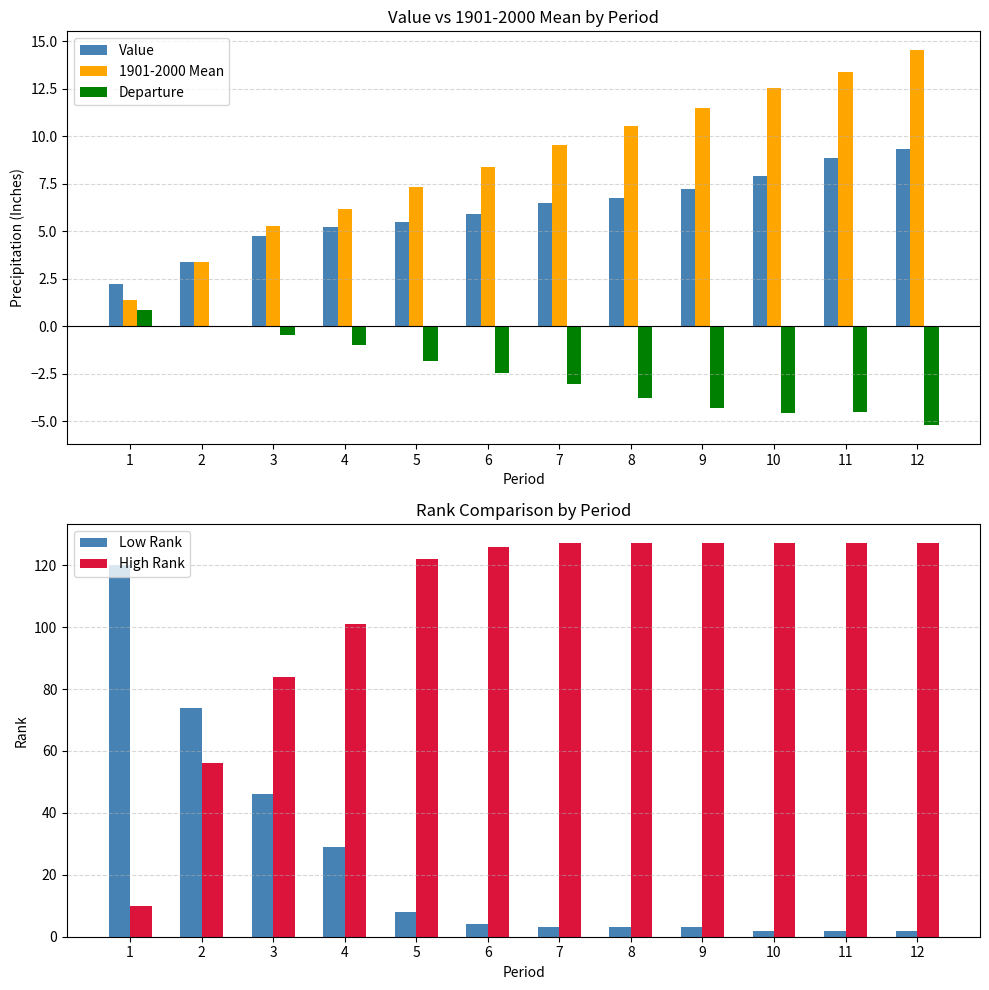

What is the approximate value of Departure at 4?

-1.0